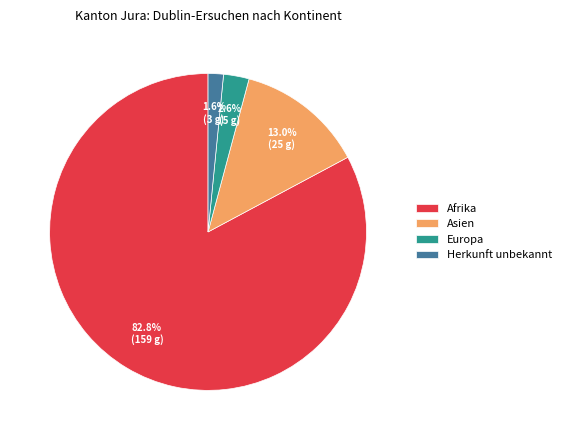

Between Asien and Herkunft unbekannt, which is larger?

Asien